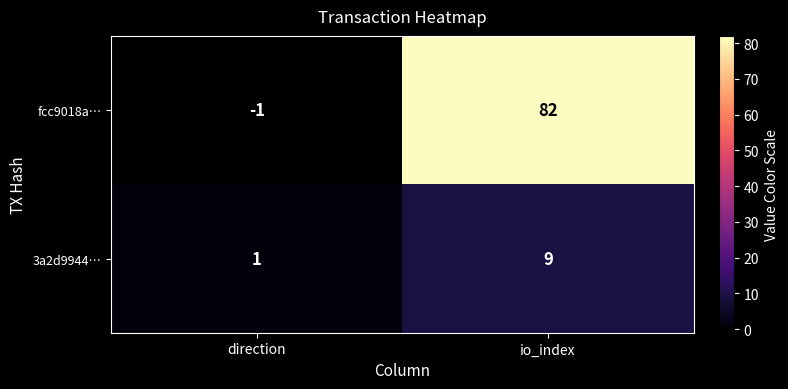

What is the greatest value displayed?

82